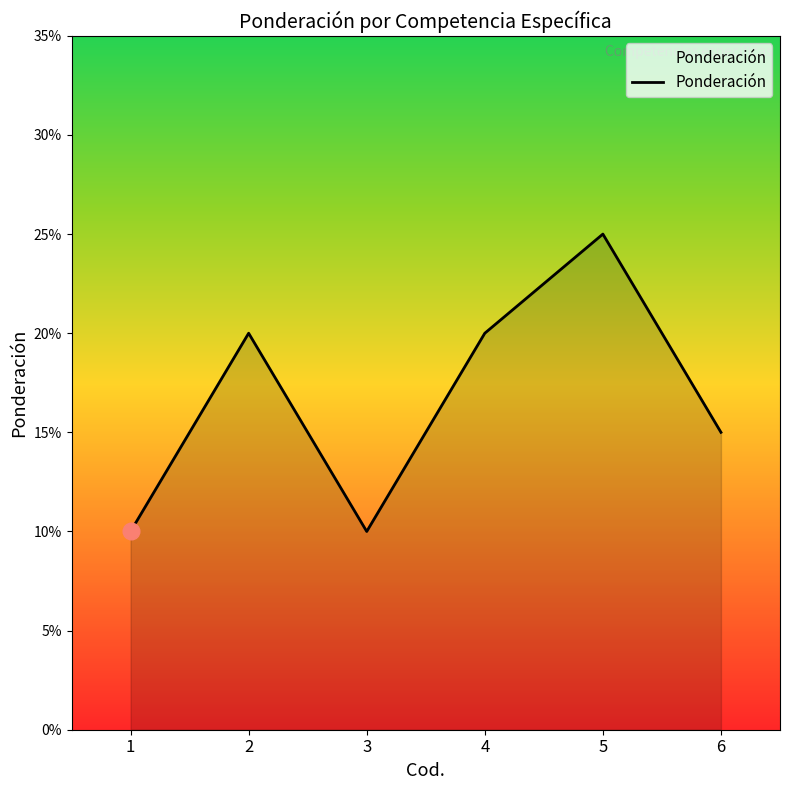

What is the sum of all values?

1.0